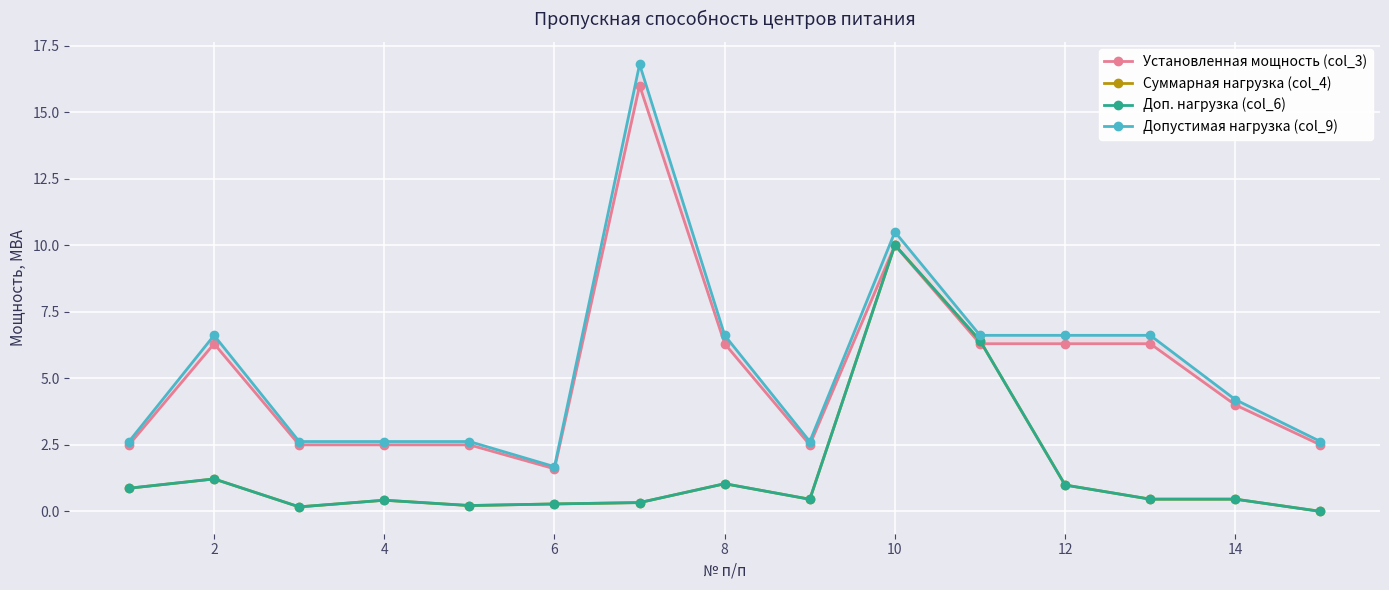

Rank the series at 10 from highest to lowest value.

Допустимая нагрузка (col_9), Установленная мощность (col_3), Суммарная нагрузка (col_4), Доп. нагрузка (col_6)